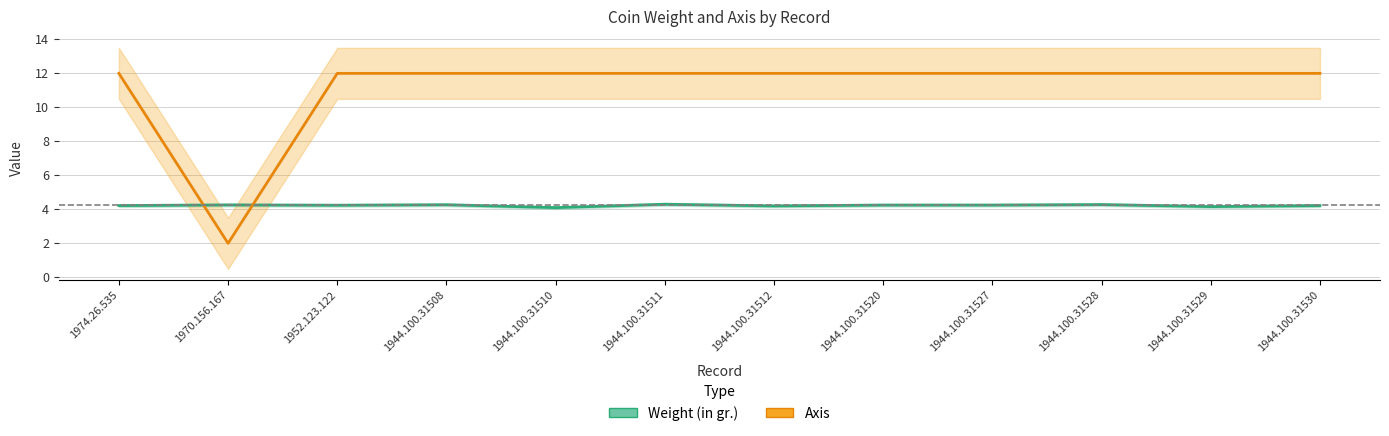

Which series changed the most between 1952.123.122 and 1944.100.31520?

Weight (in gr.)